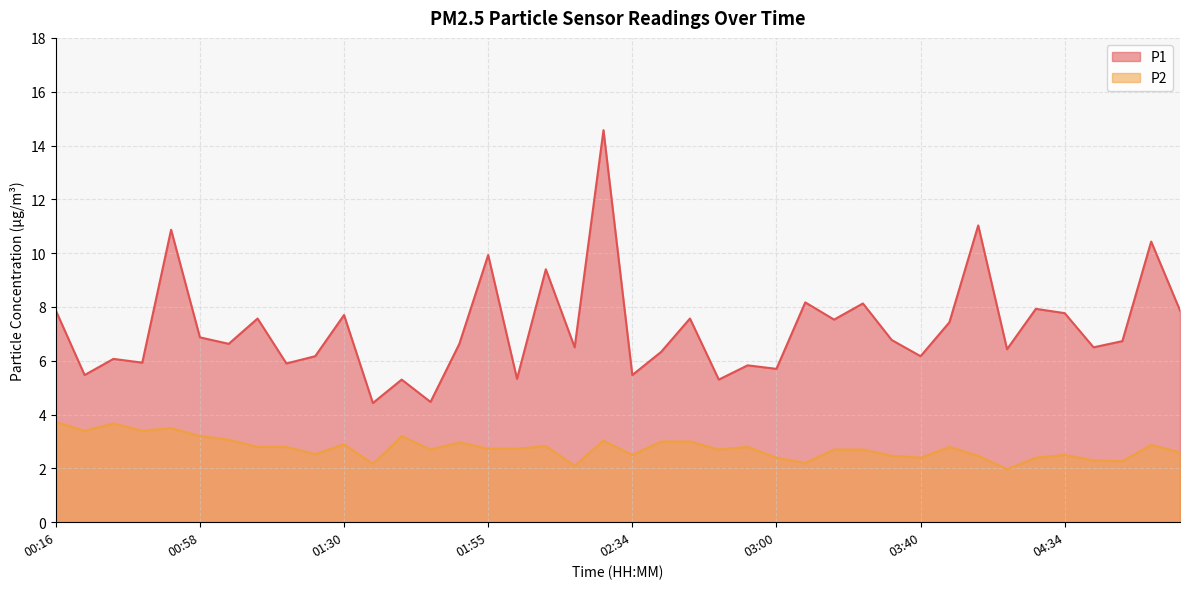

The P2 series shows 2.1 at 02:10. True or false?

True